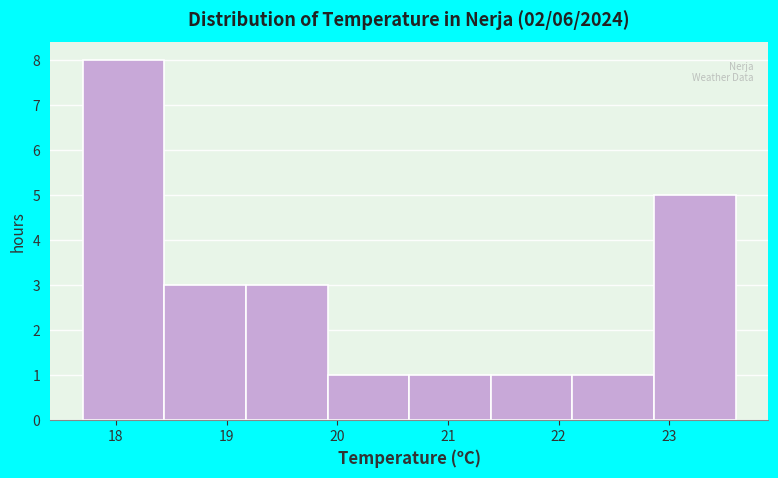

Reading left to right, transcribe this chart: for each bar, give the range it covers on the x-axis and its height. Neither the bar edges nor the heights are printed on the chart, so give them approximately, as read against the axes.

17.7 to 18.4: 8
18.4 to 19.2: 3
19.2 to 19.9: 3
19.9 to 20.7: 1
20.7 to 21.4: 1
21.4 to 22.1: 1
22.1 to 22.9: 1
22.9 to 23.6: 5